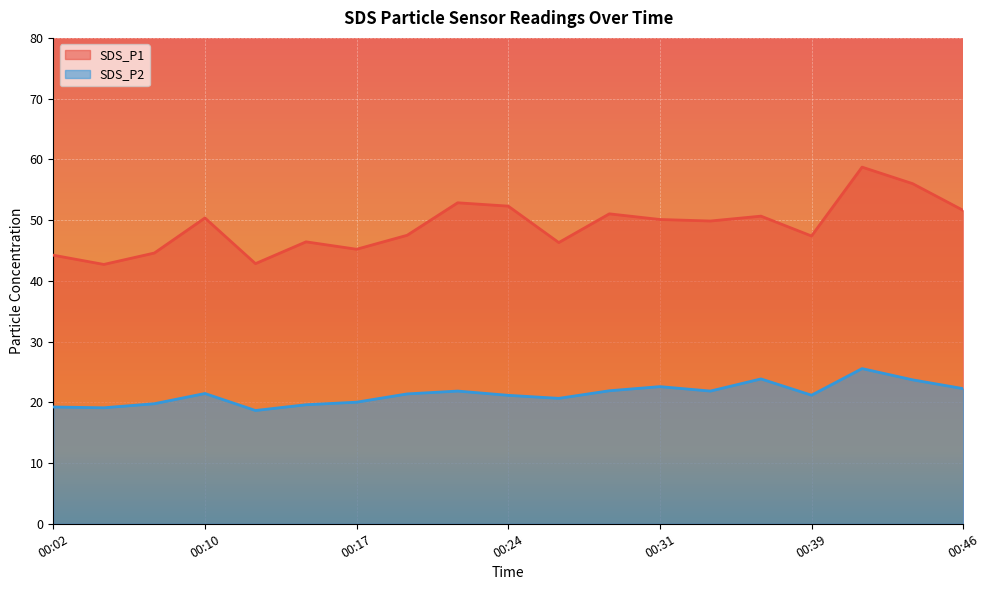

List the series in order of their overall mean, lowest first.

SDS_P2, SDS_P1